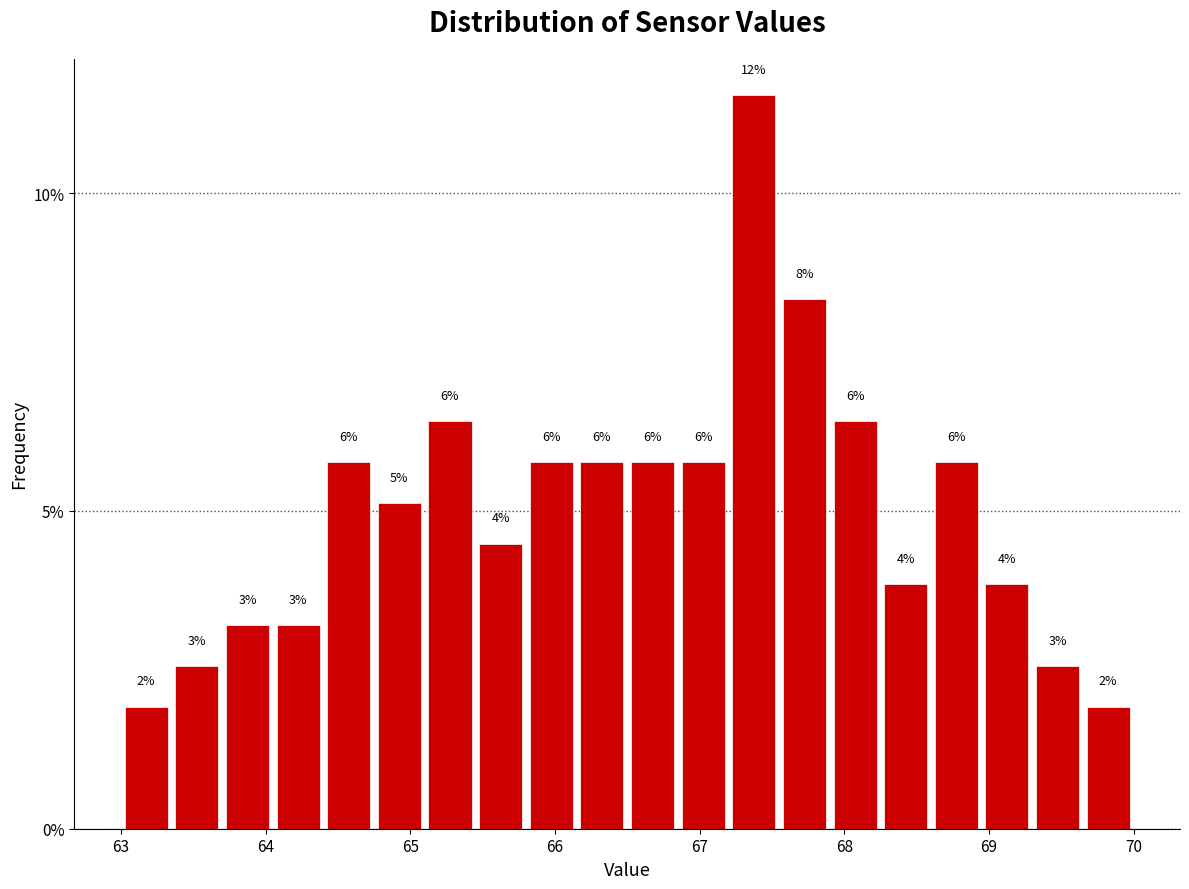

Around what value on the x-axis is the tallest bar? Give the approximate position of its centre, as read against the axis.

67.4